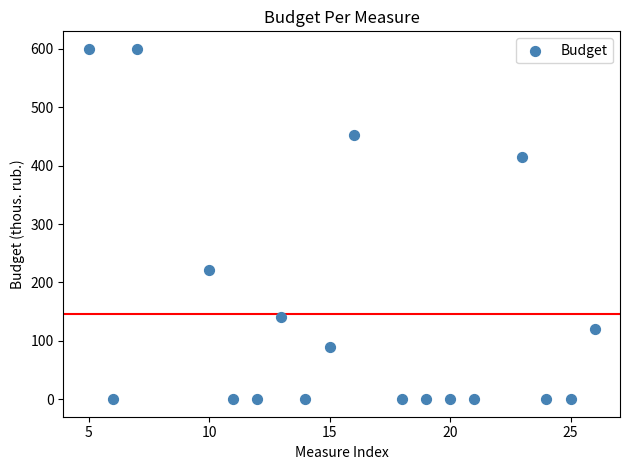

What Y value in the scatter plot is closest to 300?

222